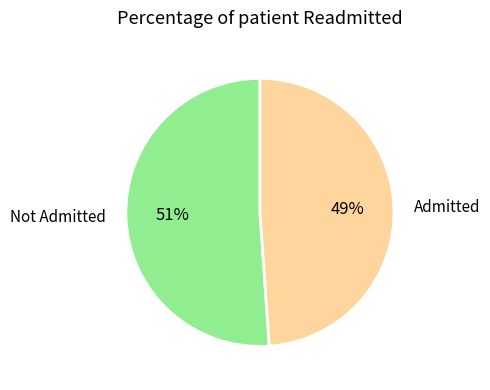

True or false: Not Admitted accounts for 39% of the total.

False